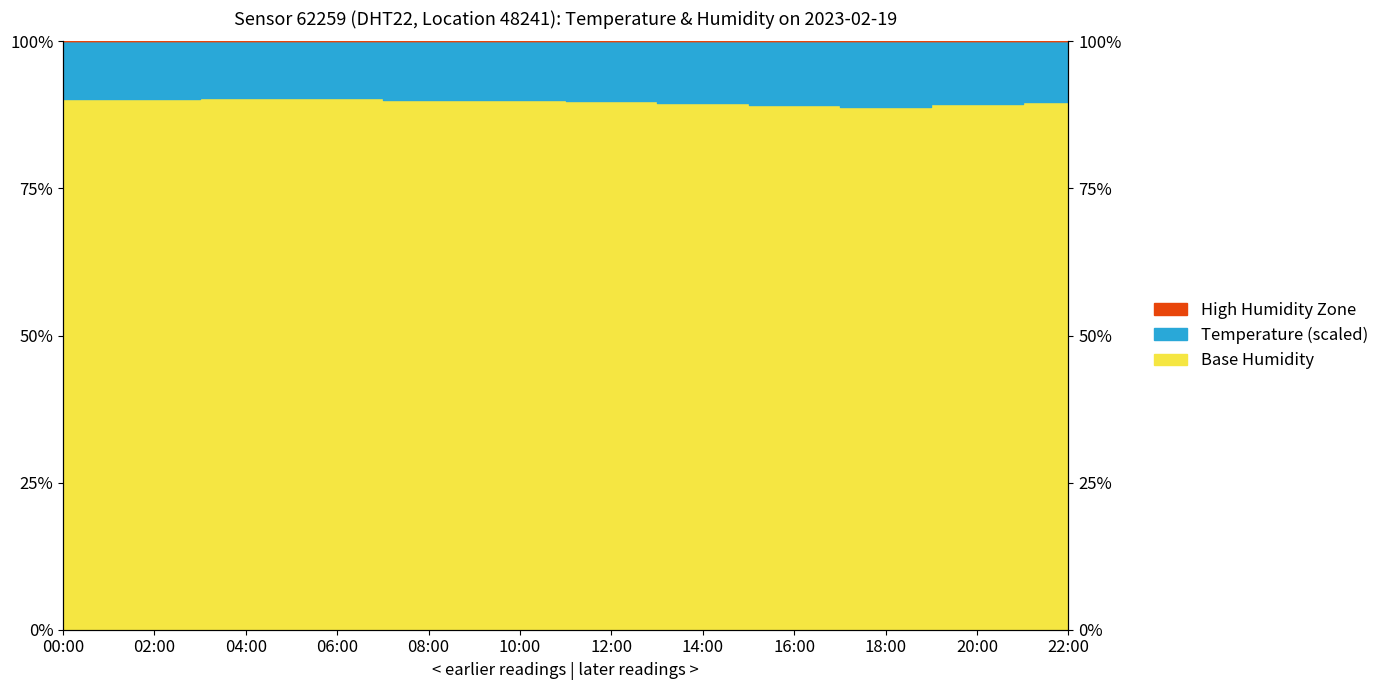

Read the value at 22:00.

89.8